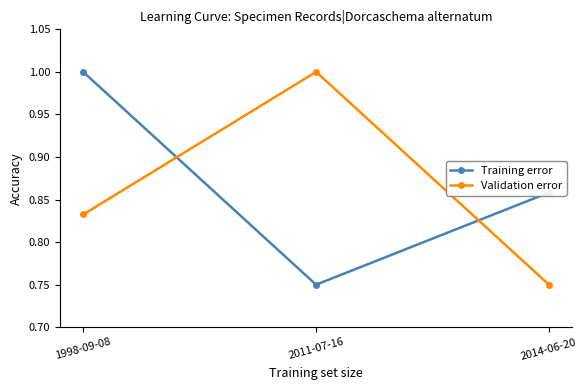

How many Training error values are between 0 and 1?

3